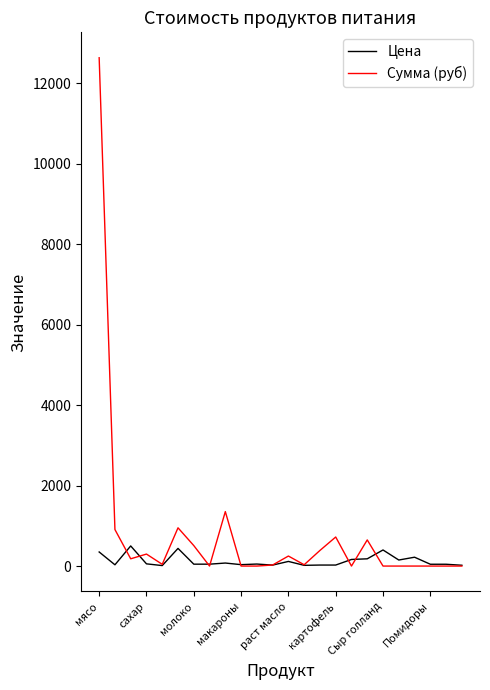

Rank the series by their average value, from lowest to highest.

Цена, Сумма (руб)